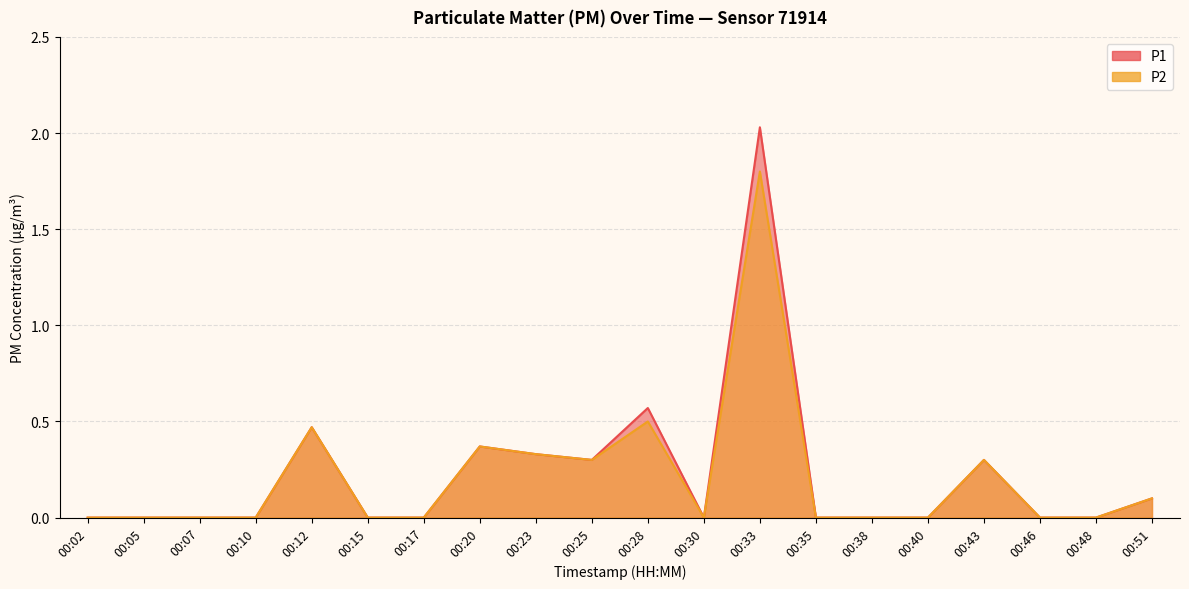

True or false: P1 line and P2 line intersect in this chart.

False